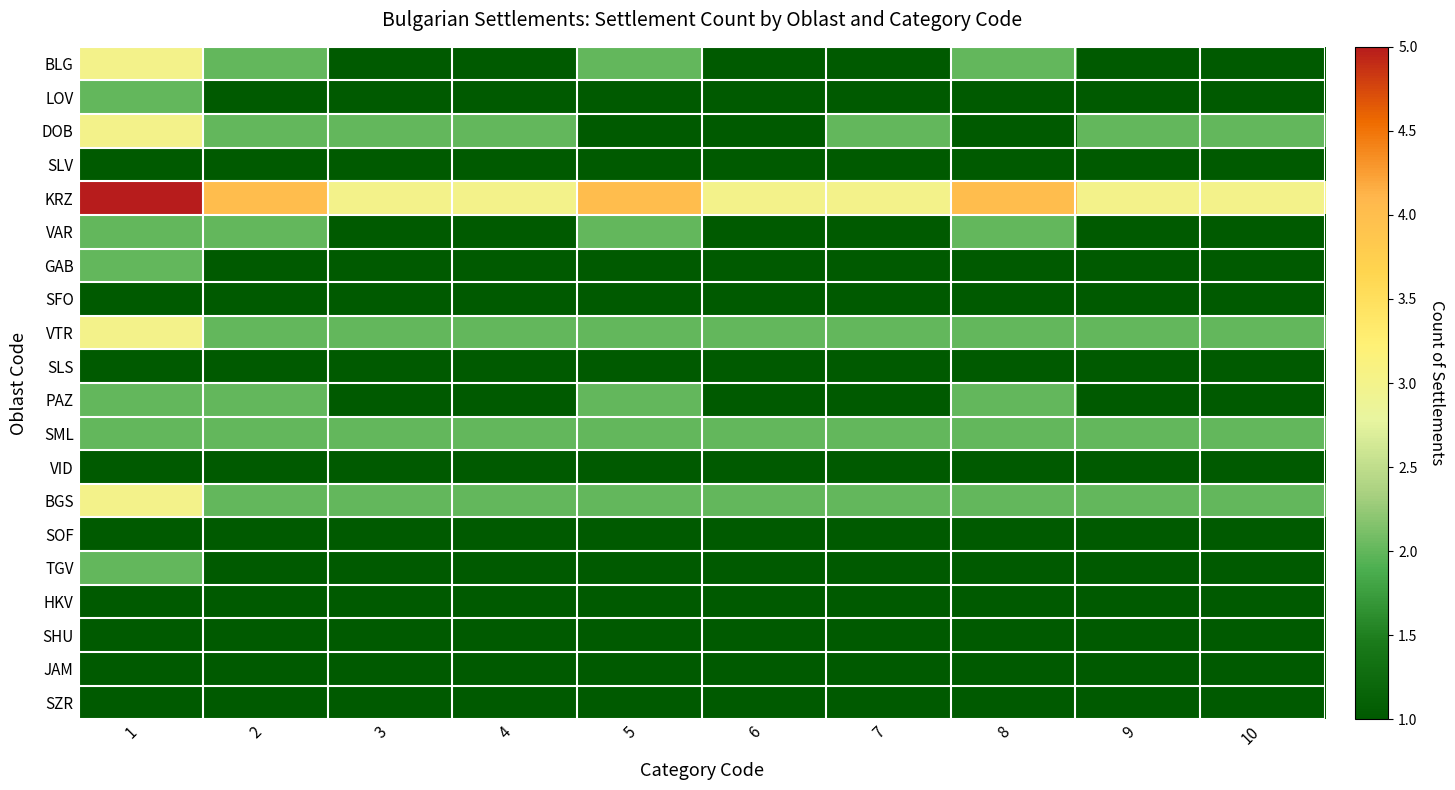

What is the maximum value shown in the chart?

5